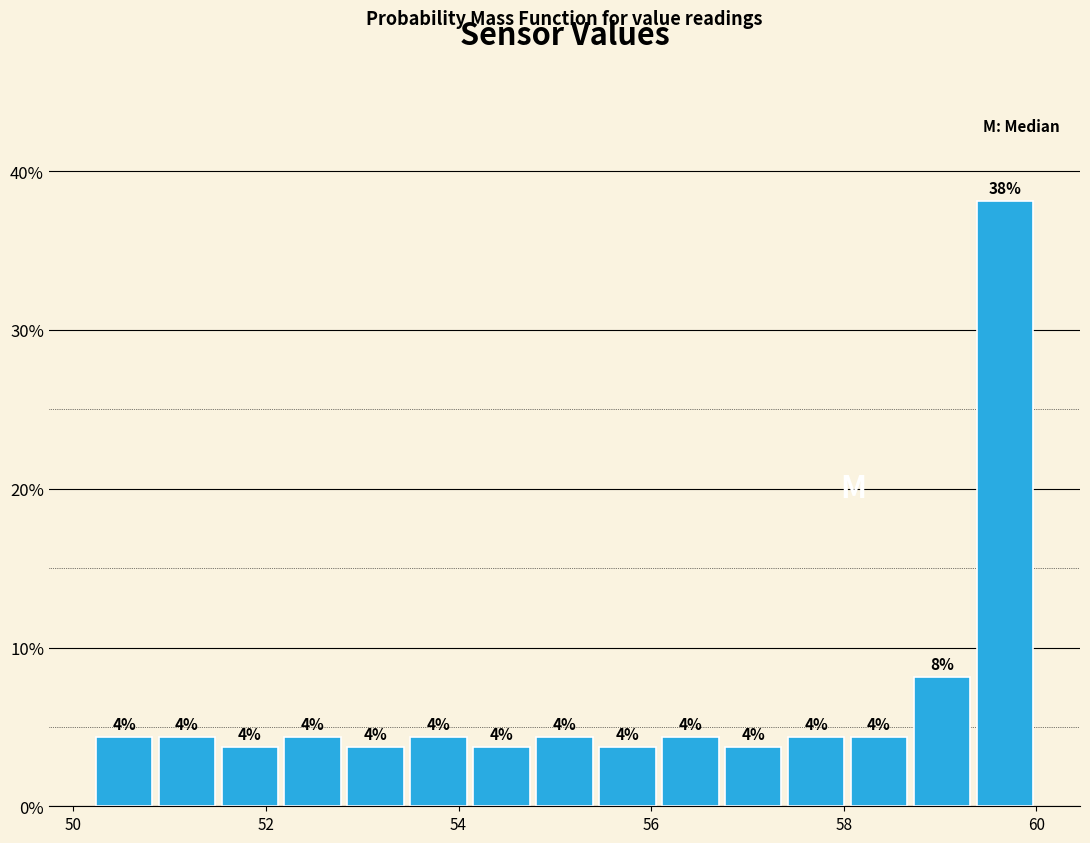

Around what value on the x-axis is the tallest bar? Give the approximate position of its centre, as read against the axis.

59.6